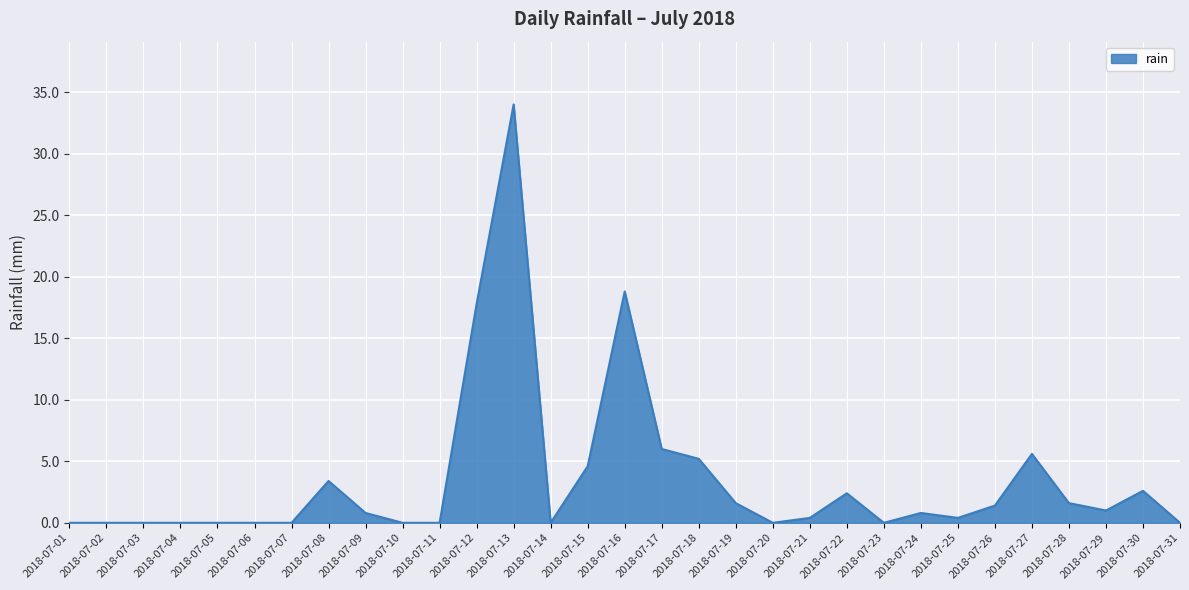

What is the difference between the maximum and minimum values?

34.0